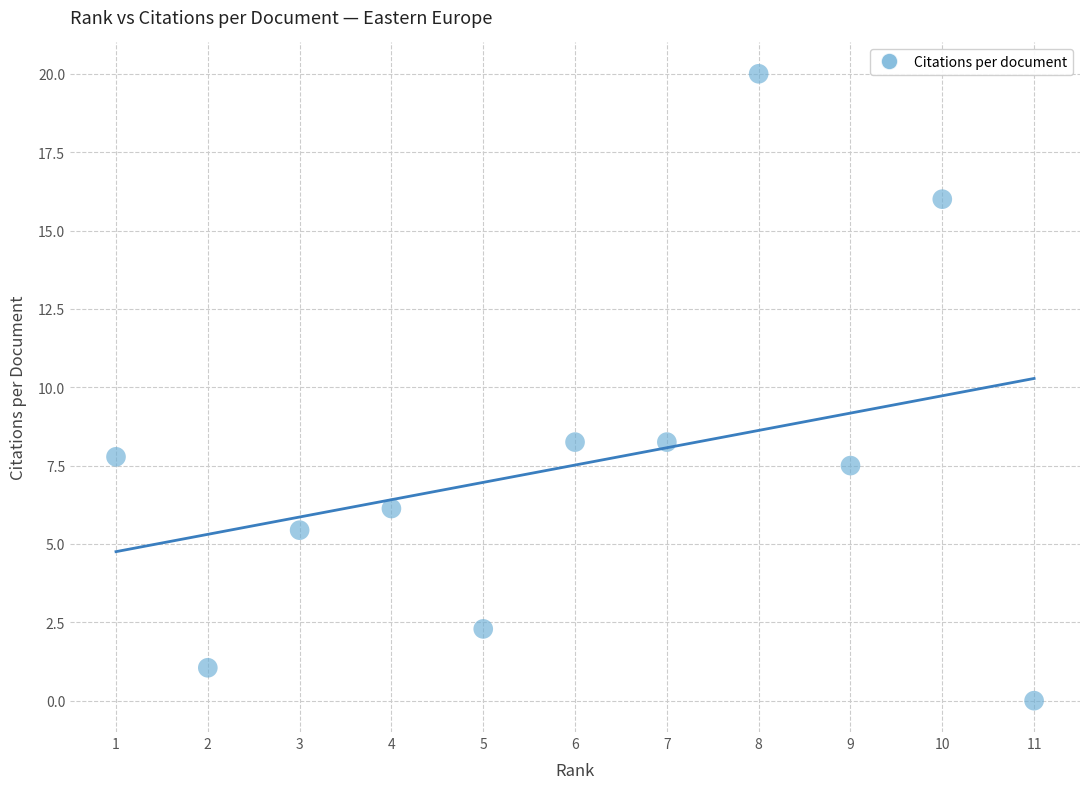

What is the average Y value?

7.5